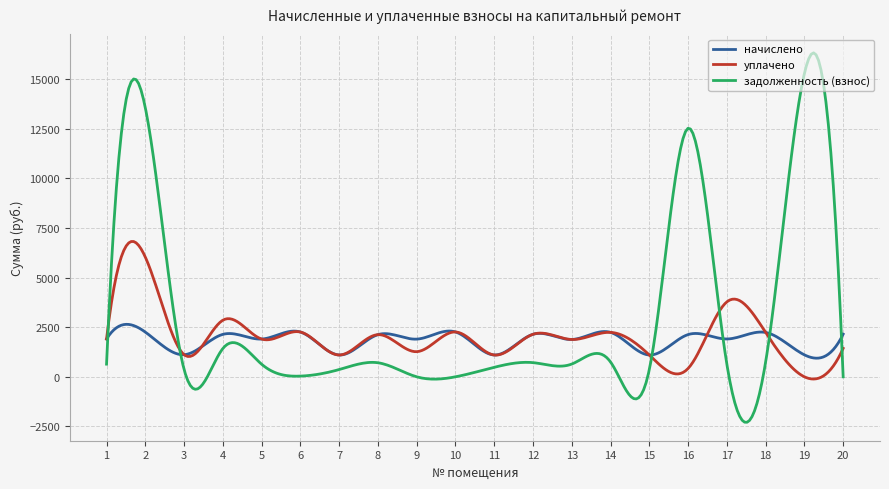

What is the greatest value displayed?

16319.4